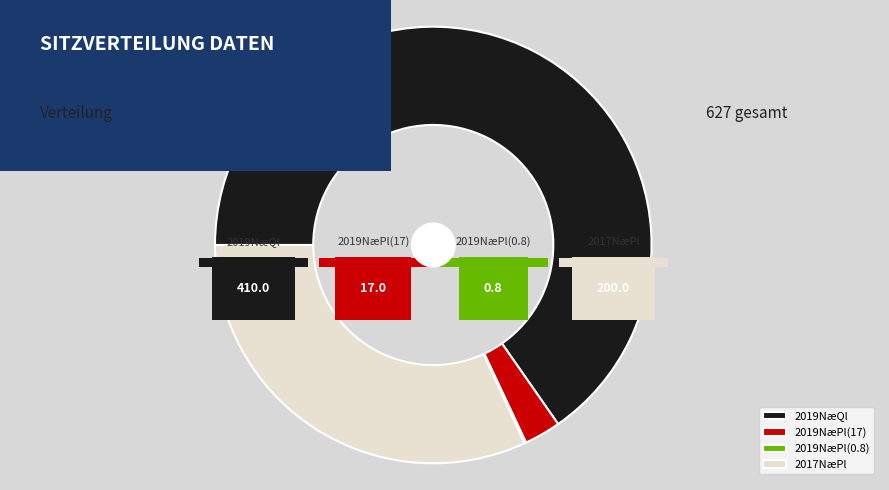

What is the change in value from 800 to 550?

-250